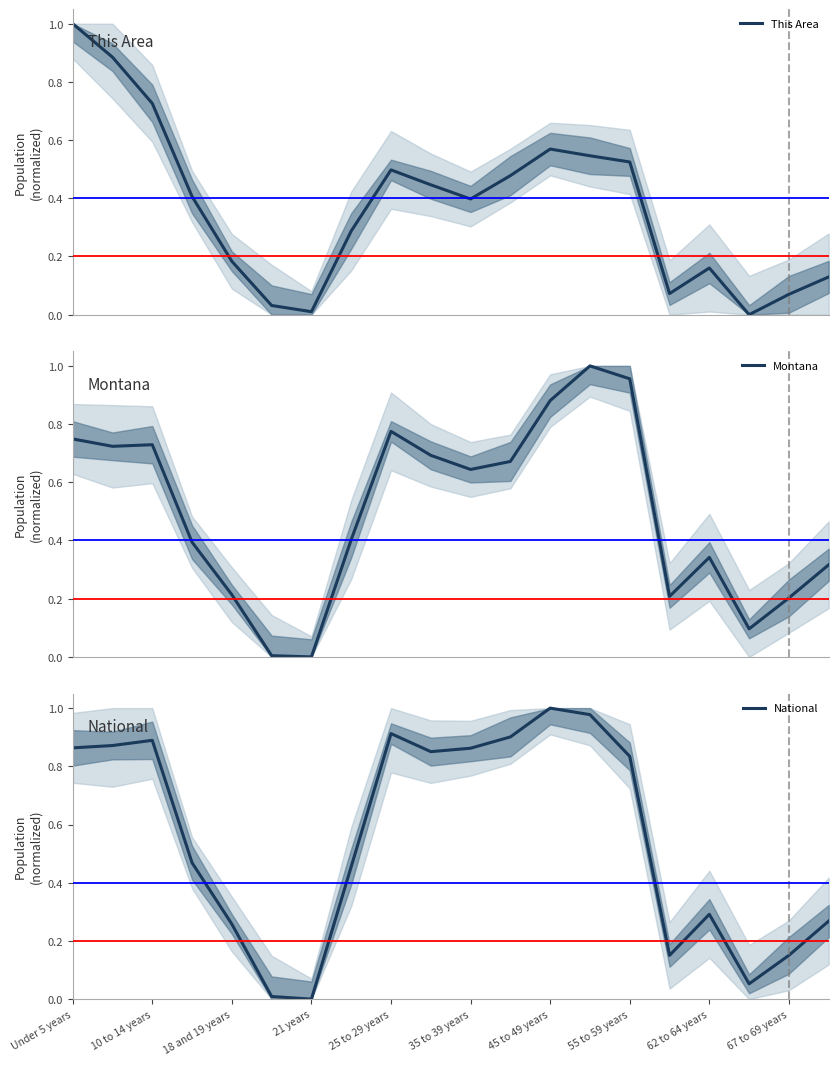

True or false: This Area and National intersect in this chart.

True